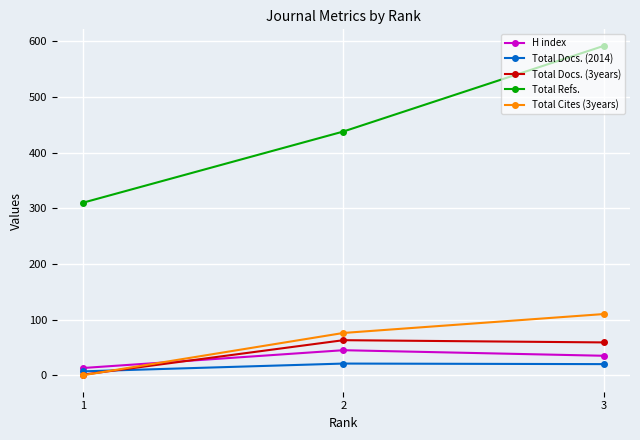

At how many categories does at least one series exceed 116?

3